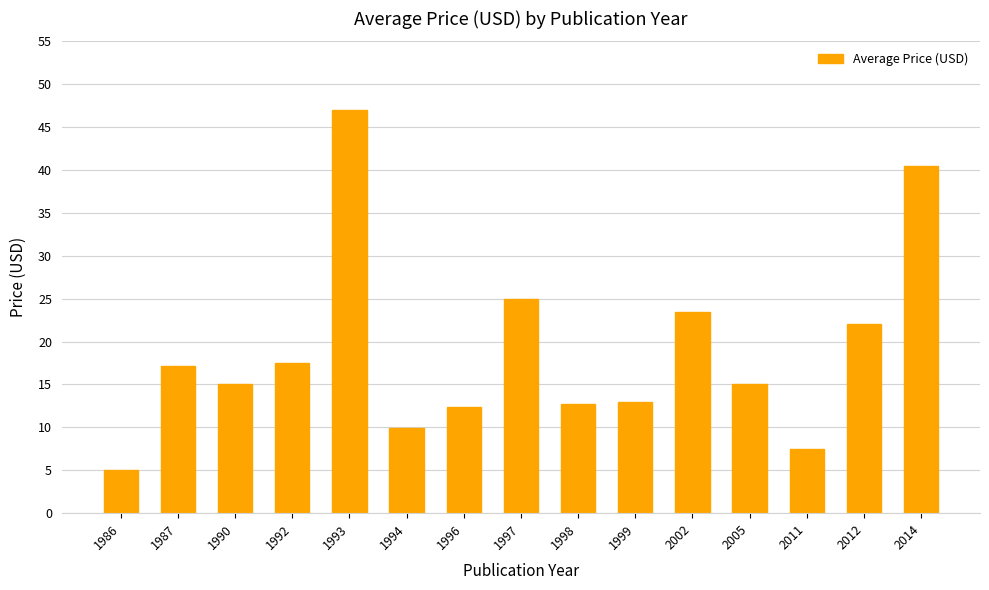

Reading left to right, extract all data points from this chart.

5.0	17.1	15.0	17.5	47.0	9.9	12.3	25.0	12.7	13.0	23.5	15.0	7.5	22.0	40.5